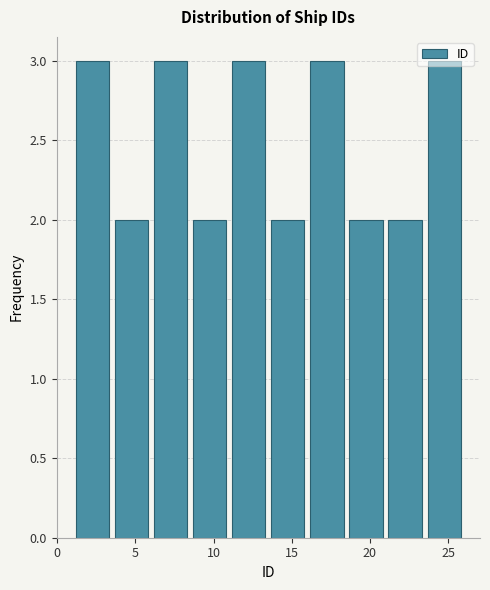

Reading left to right, transcribe this chart: for each bar, give the range it covers on the x-axis and its height. The values are not printed on the chart, so give them approximately, as read against the axis.

1.0 to 3.5: 3
3.5 to 6.0: 2
6.0 to 8.5: 3
8.5 to 11.0: 2
11.0 to 13.5: 3
13.5 to 16.0: 2
16.0 to 18.5: 3
18.5 to 21.0: 2
21.0 to 23.5: 2
23.5 to 26.0: 3